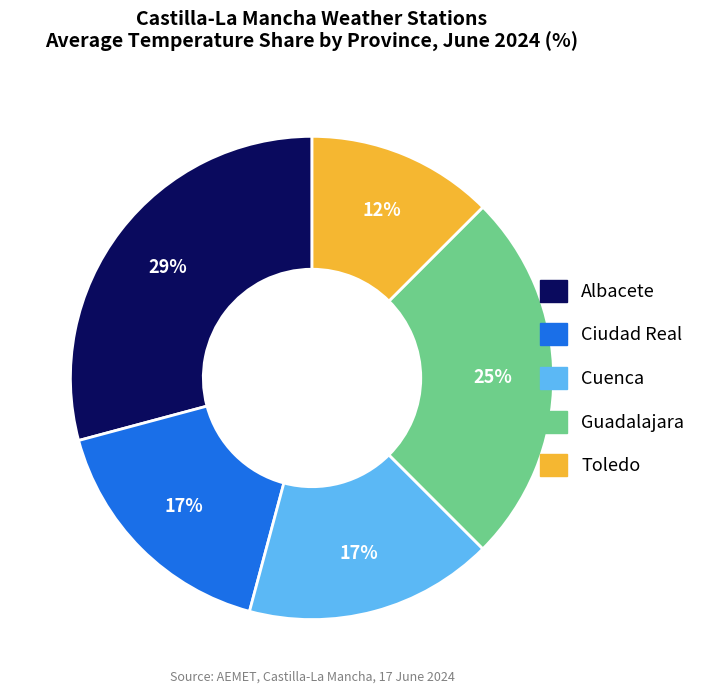

Do Guadalajara and Albacete together represent more than half of the pie?

Yes